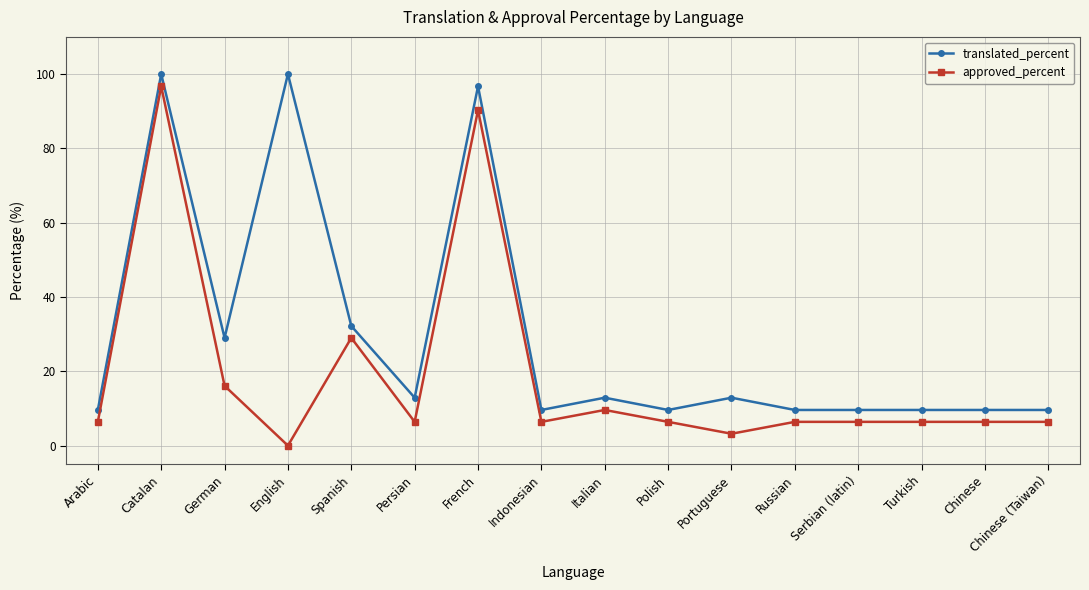

True or false: translated_percent and approved_percent intersect in this chart.

False